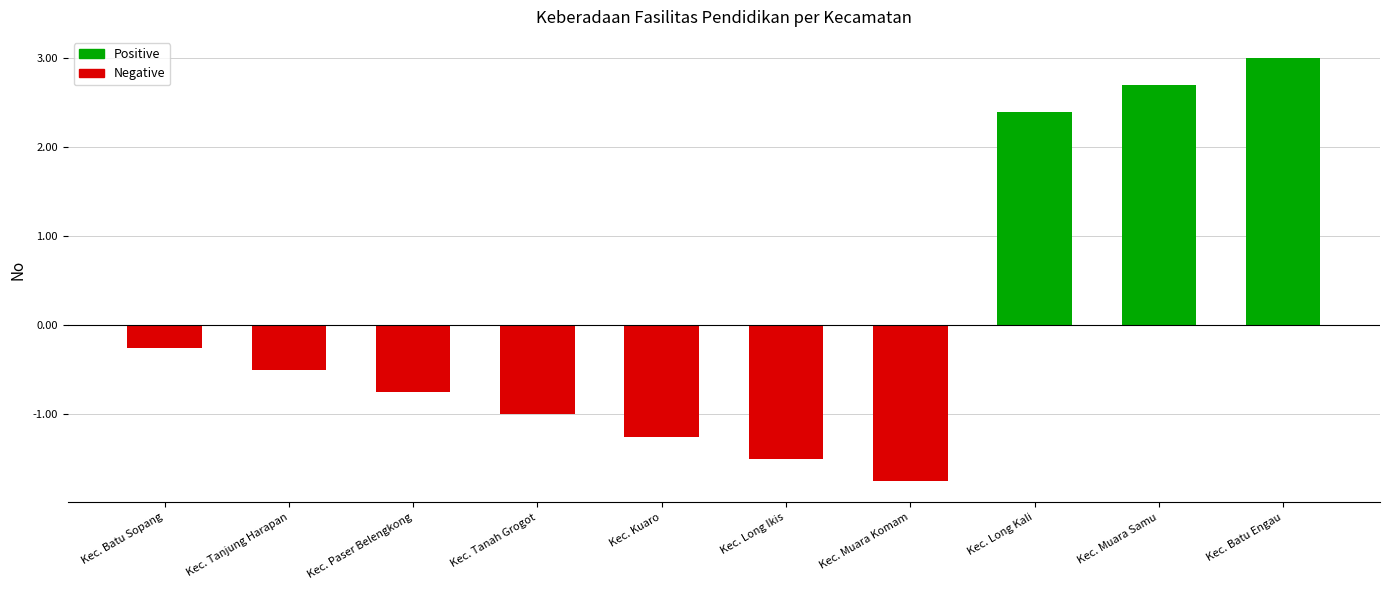

How many data points are less than 0?

7